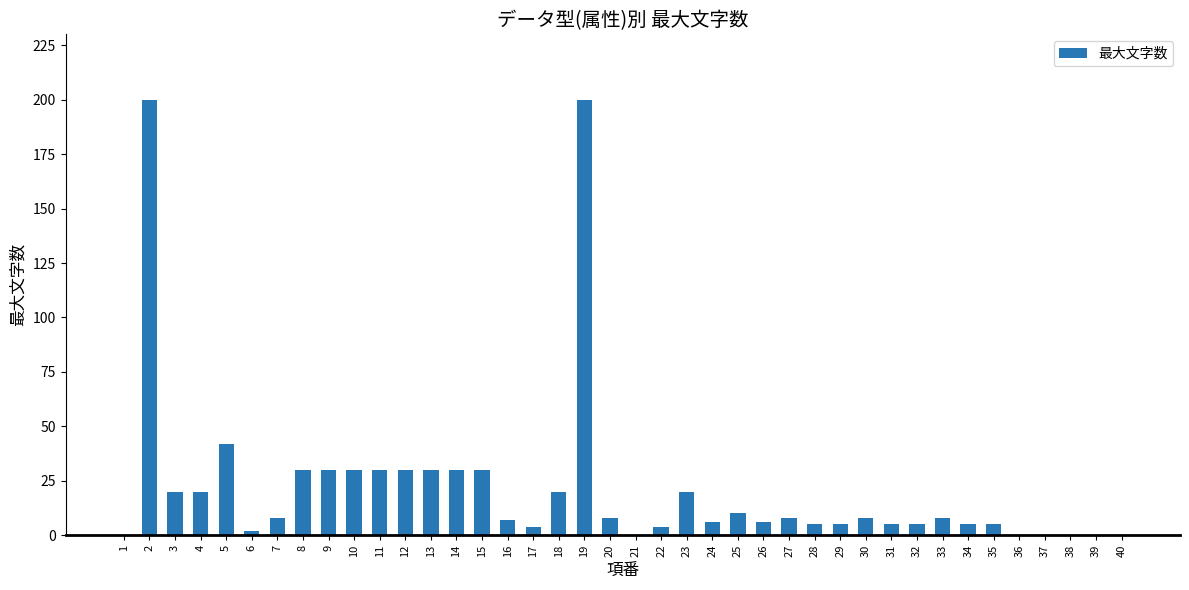

At which label is the value closest to 100?

5